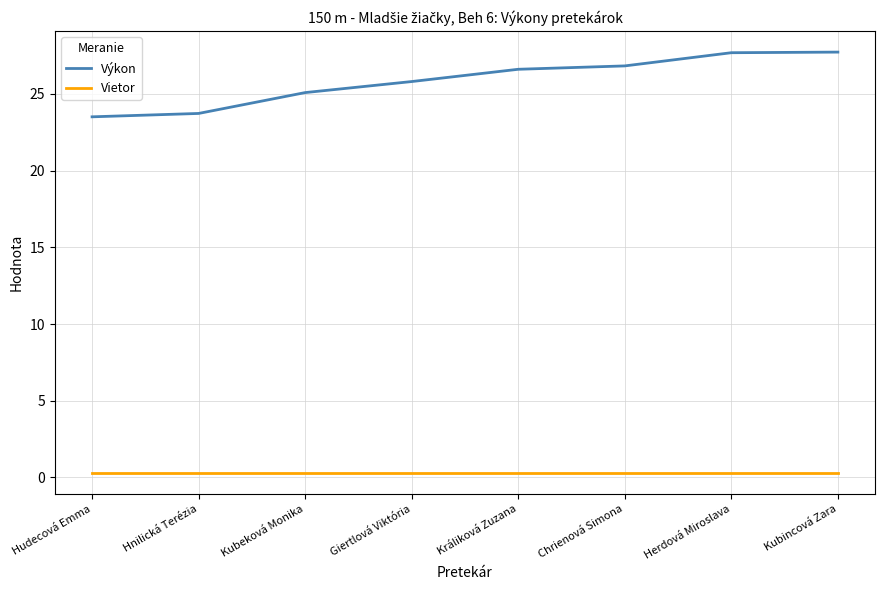

What is the highest value of the Výkon series?

27.7